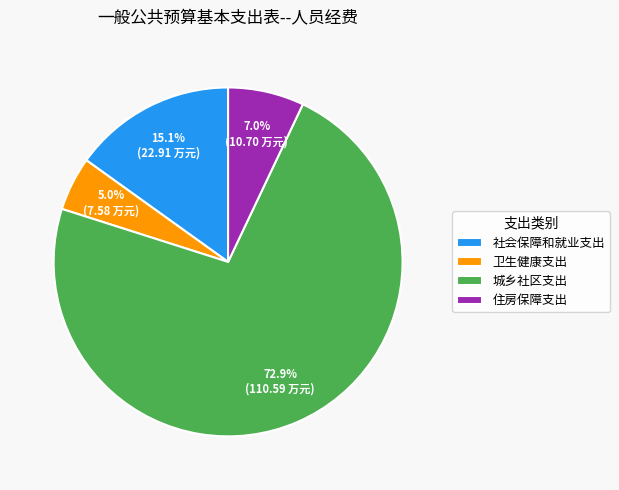

To the nearest percent, what portion does 住房保障支出 represent?

7%